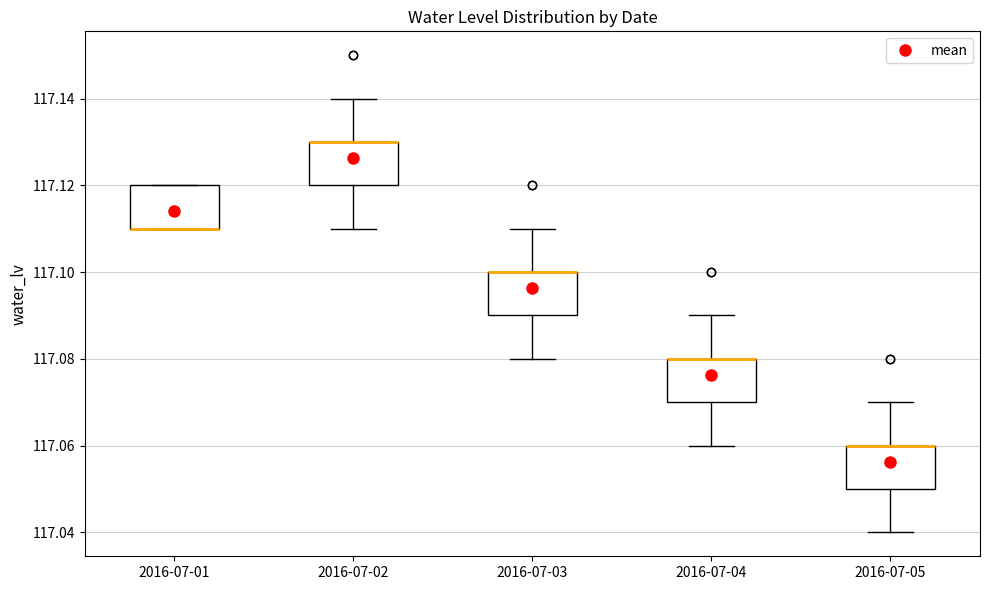

Where is the upper edge of the box for 2016-07-01 on the y-axis? The values are not printed on the chart, so give them approximately, as read against the axis.

117.12